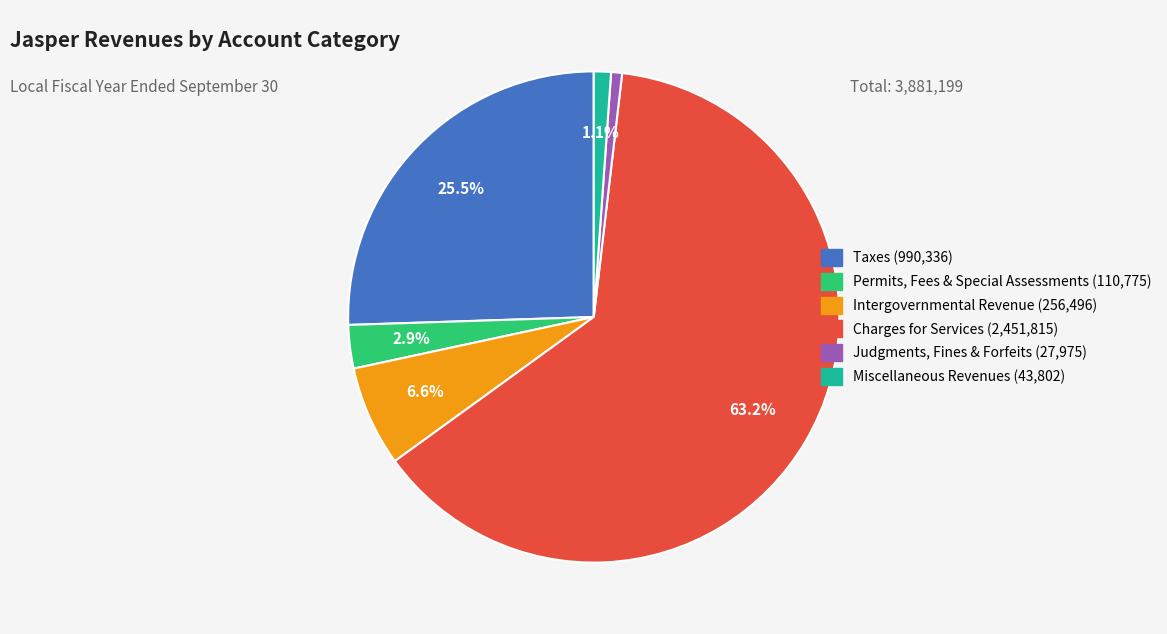

Between Charges for Services and Intergovernmental Revenue, which is larger?

Charges for Services